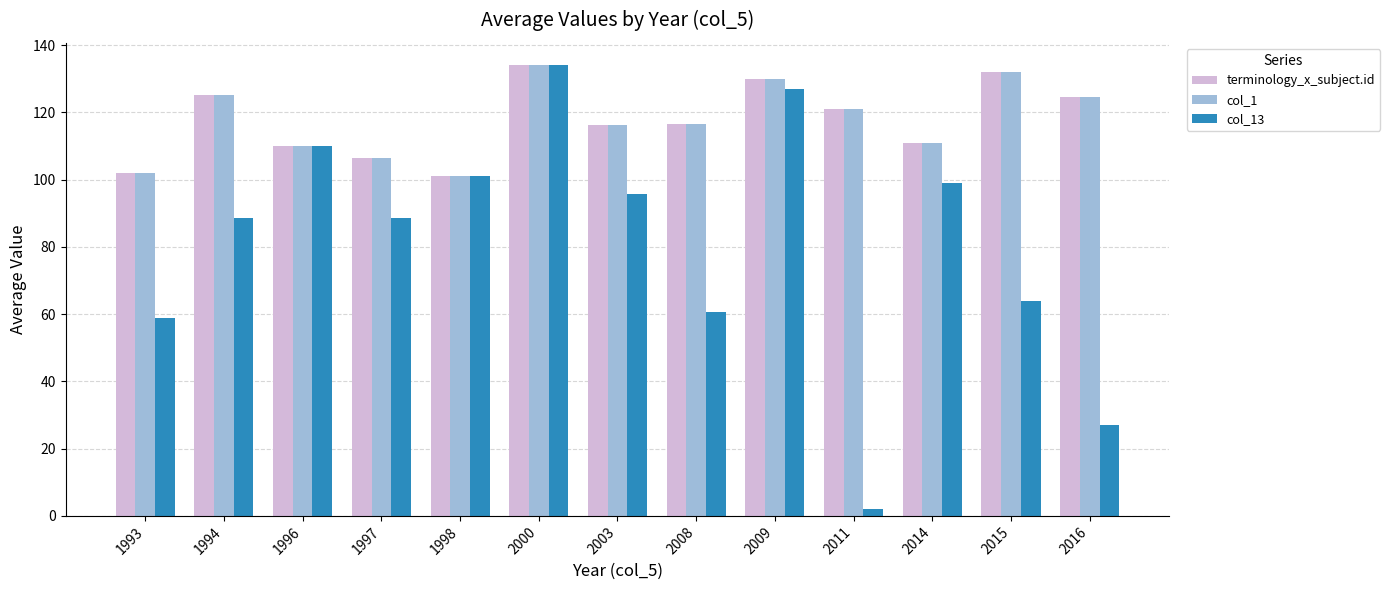

The col_13 series shows 127.0 at 2009. True or false?

True